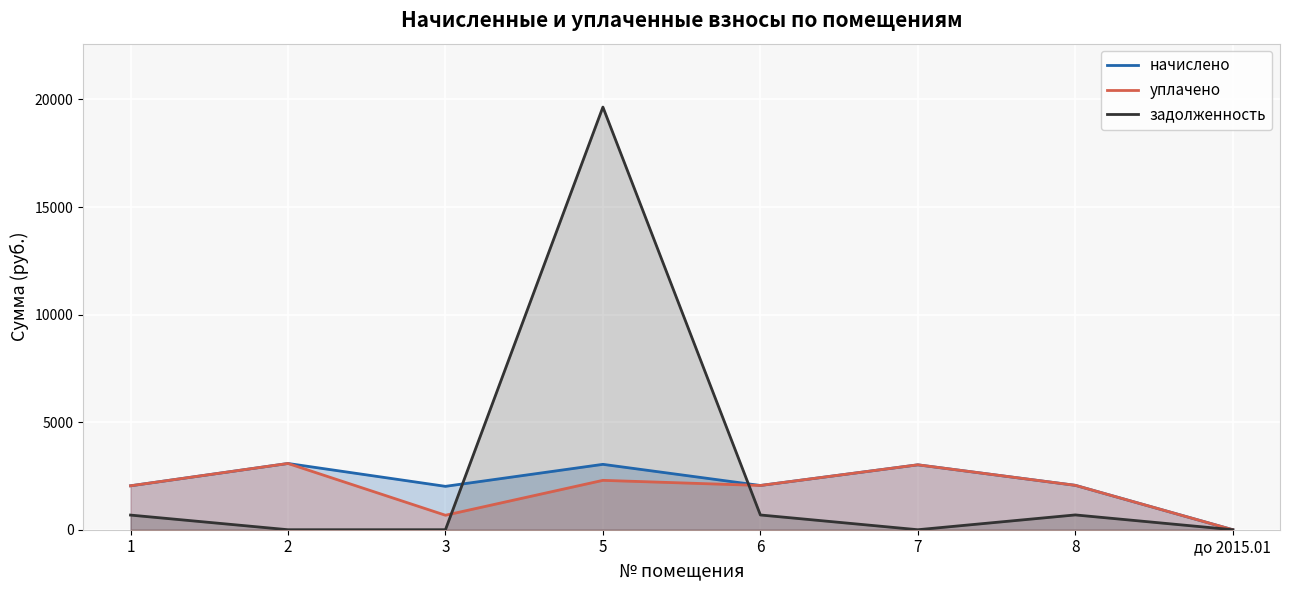

What is the maximum value shown in the chart?

19645.8